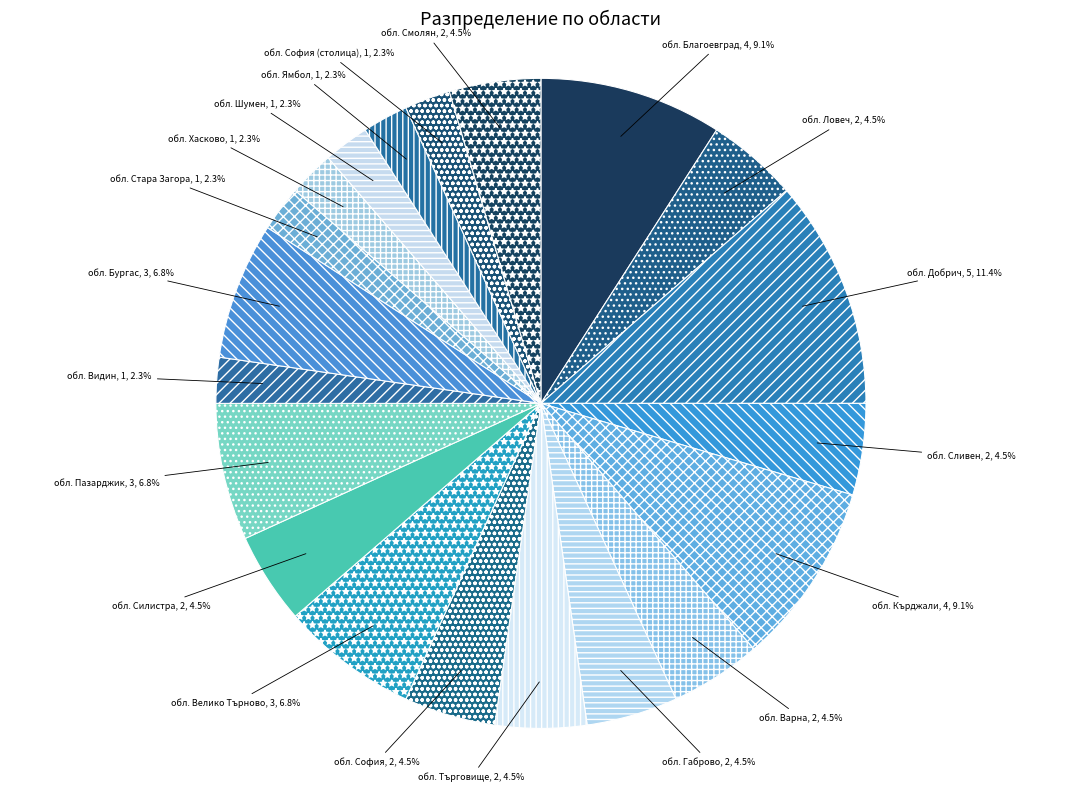

Is обл. София the majority of the pie?

No